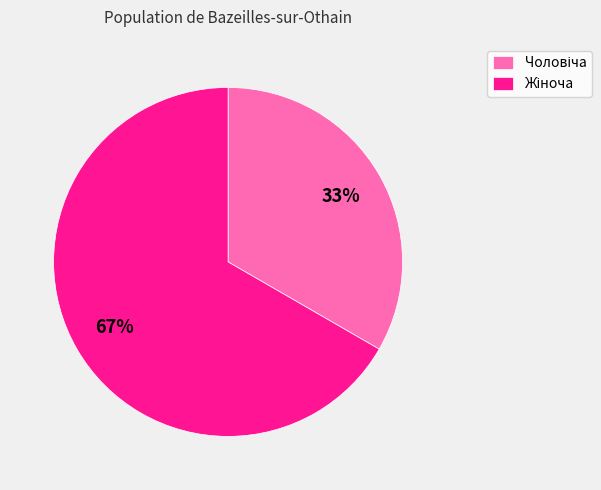

Does any single category account for the majority?

Yes